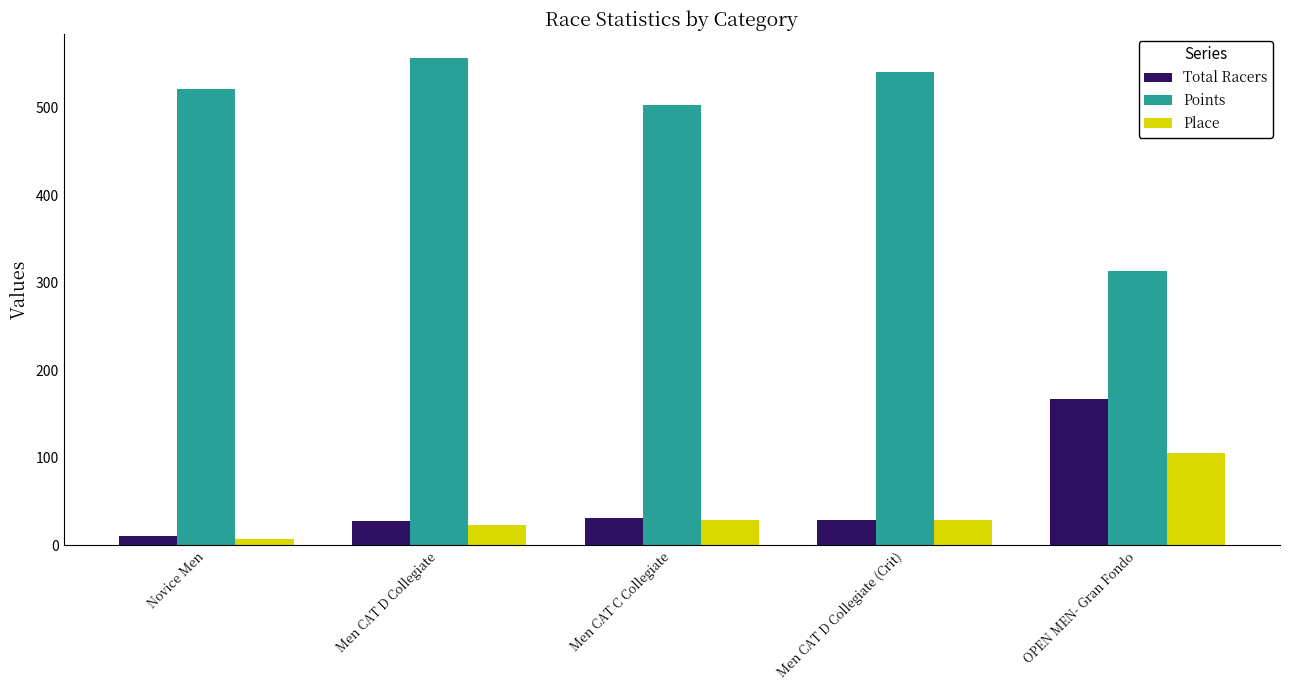

Which category has the highest value in the Place series?

OPEN MEN- Gran Fondo